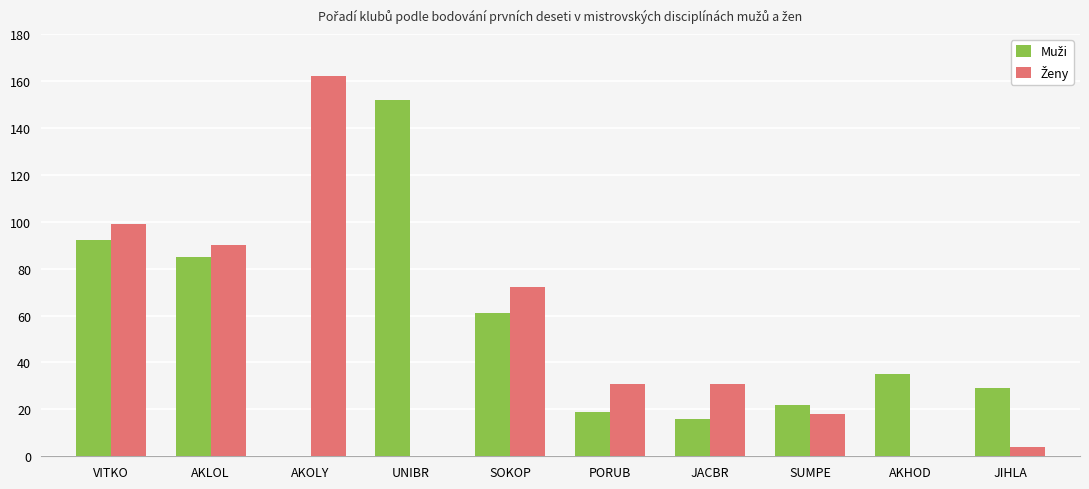

At which category is the sum across all series the highest?

VITKO